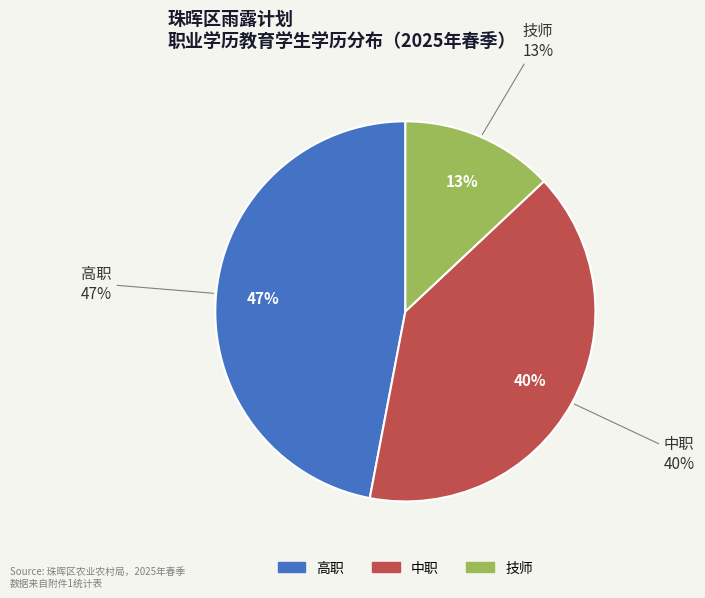

To the nearest percent, what is the difference between the 高职 and 中职 slice percentages?

7%